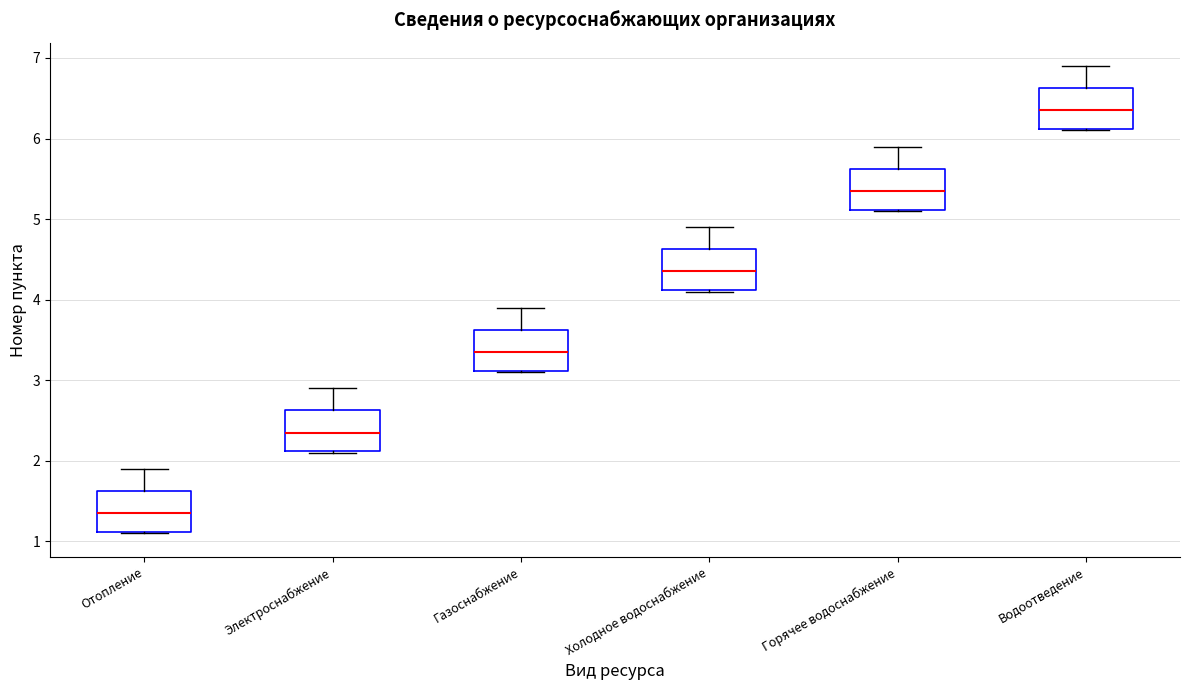

Where does the median line of the box for Газоснабжение sit on the y-axis? The values are not printed on the chart, so give them approximately, as read against the axis.

3.4